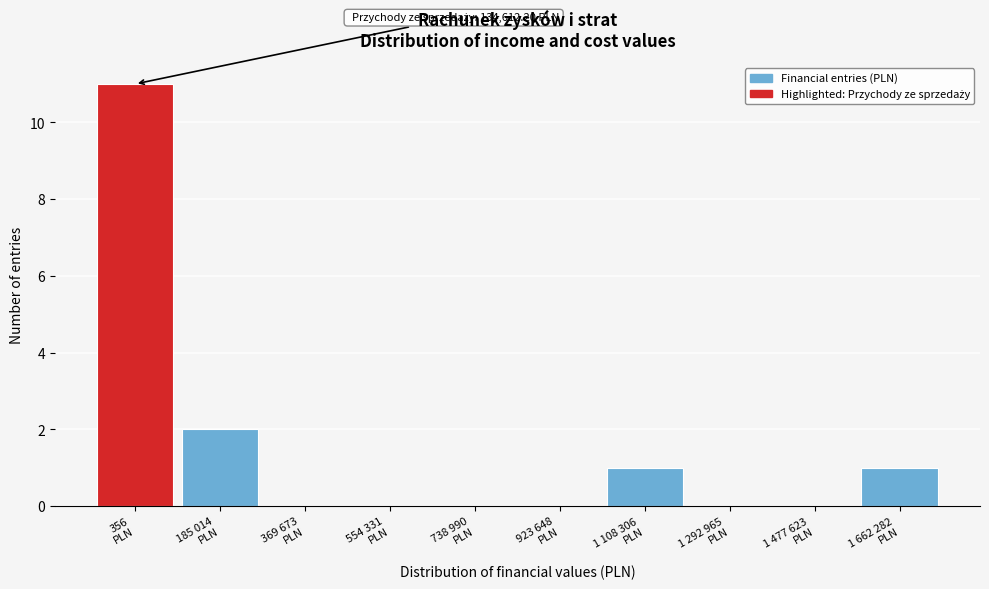

What is the sum of all values?

15